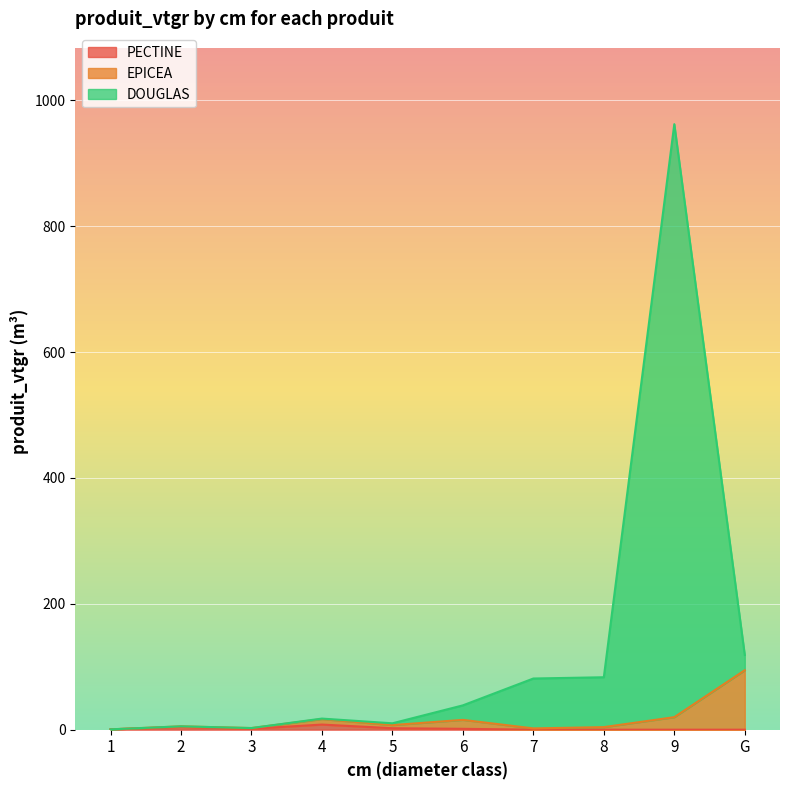

Where is the first local minimum for DOUGLAS?

3